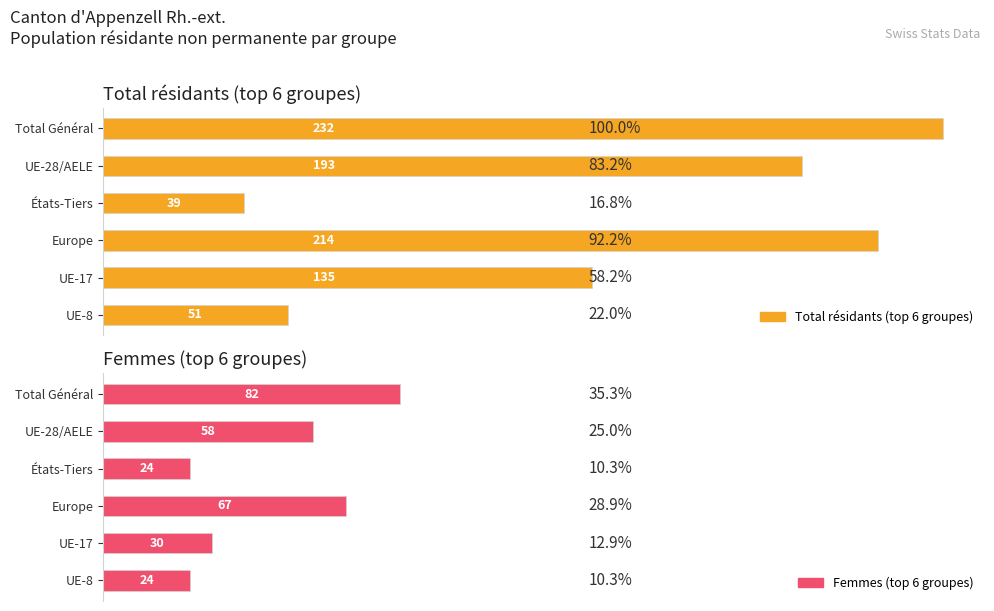

At how many categories does at least one series exceed 112?

4